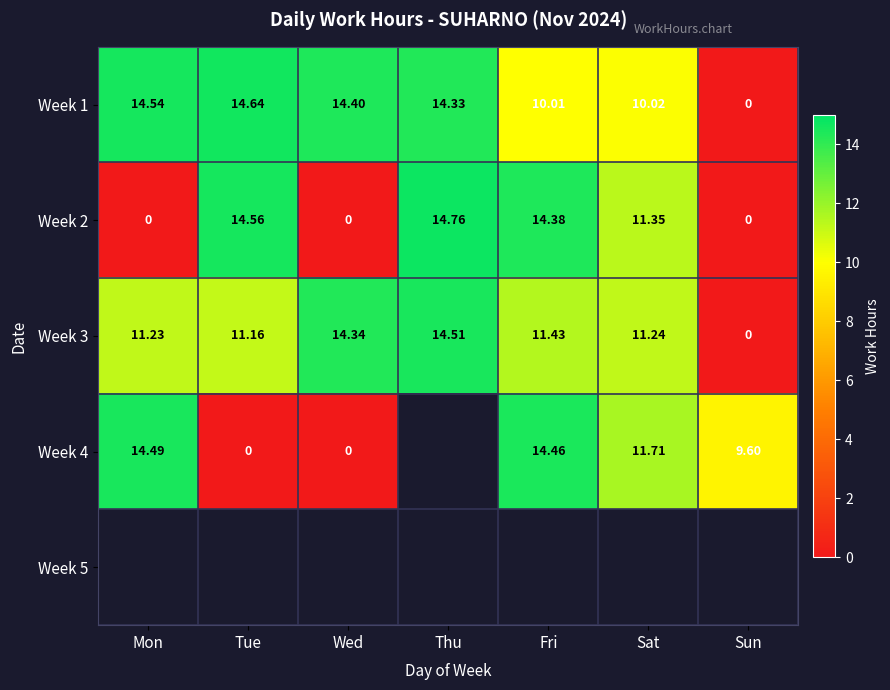

What is the difference between the second highest and minimum values in the Week 1 series?

14.5